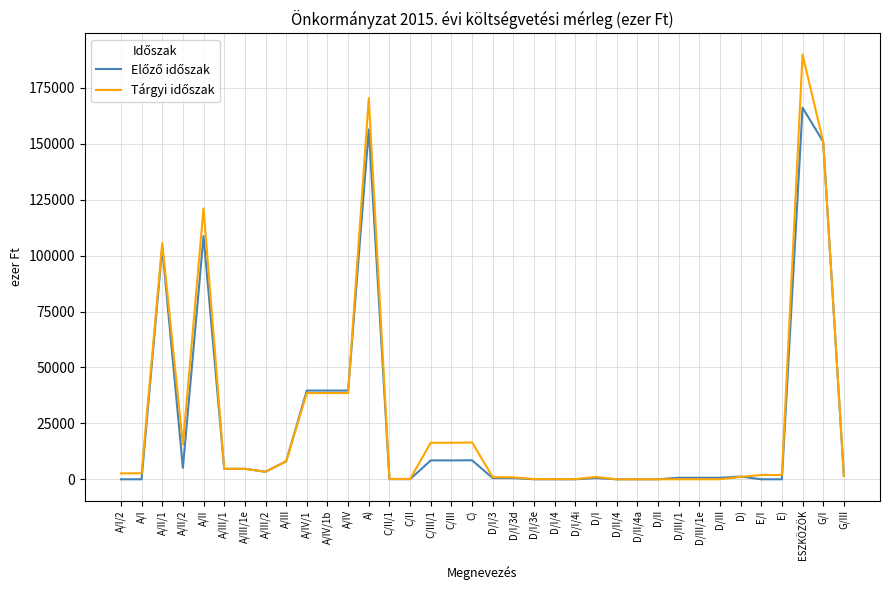

Count the number of categories in the chart.

36